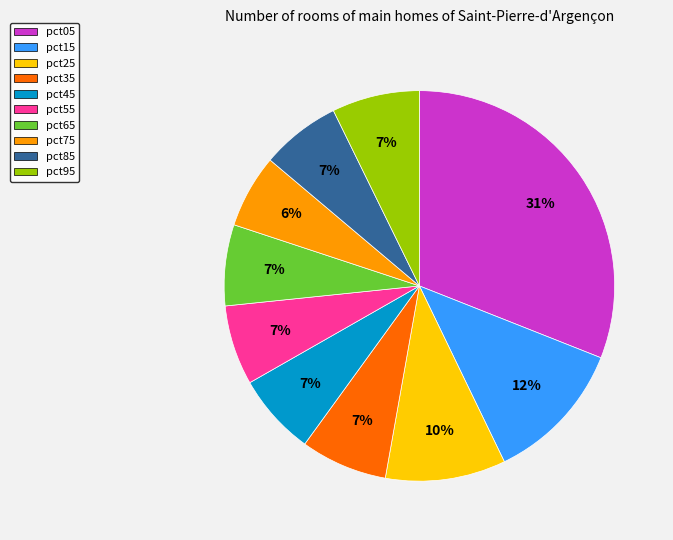

To the nearest percent, what portion does pct85 represent?

7%